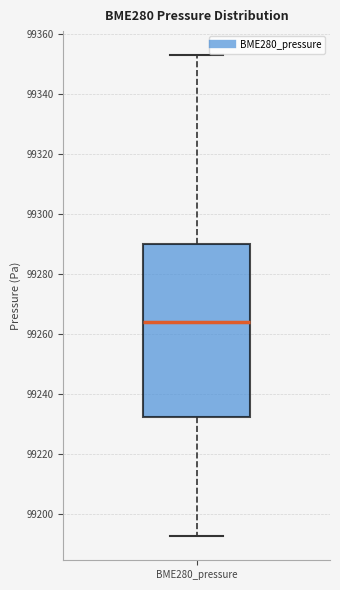

Transcribe this box plot: give where the median line is, the range the box spans, and where the two whiskers end, as read against the y-axis. The values are not printed on the chart, so give them approximately, as read against the axis.

median 99264, box 99232 to 99290, whiskers 99192 to 99354